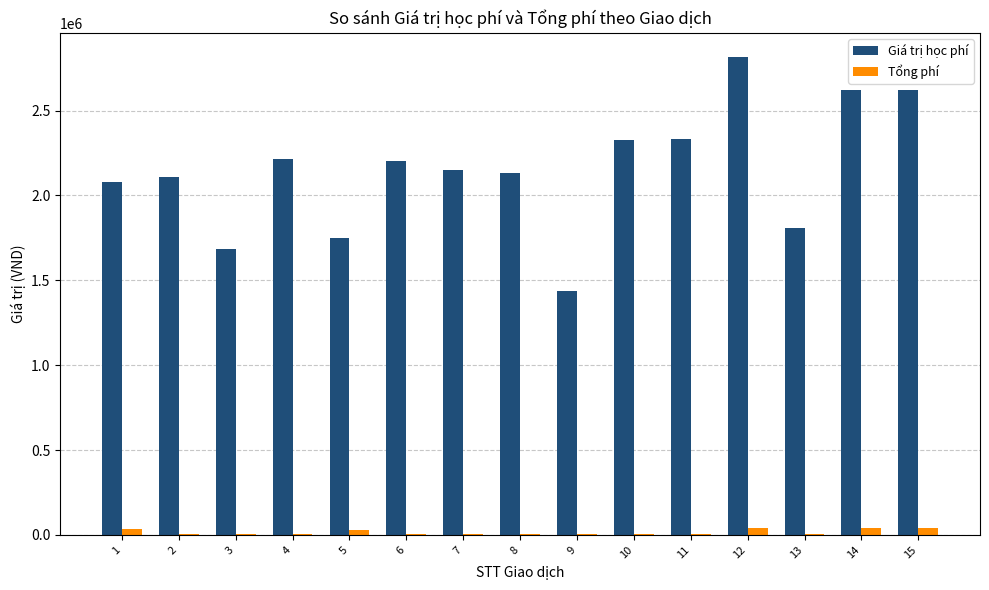

At which category does the chart reach its peak across all series?

12